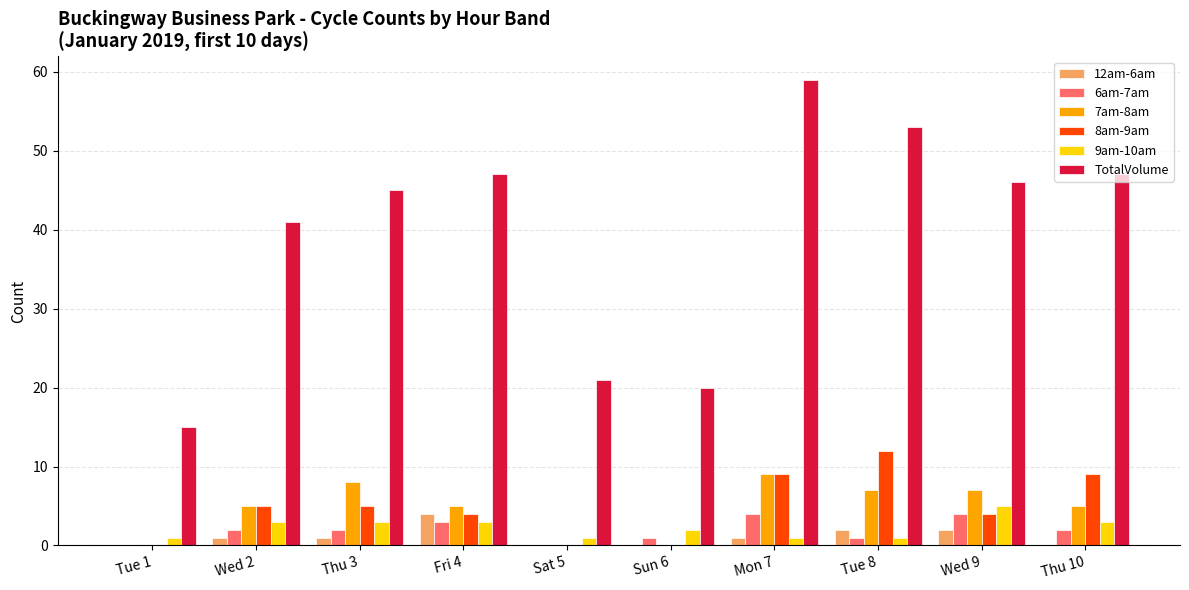

What is the total value across all series at Sun 6?

23